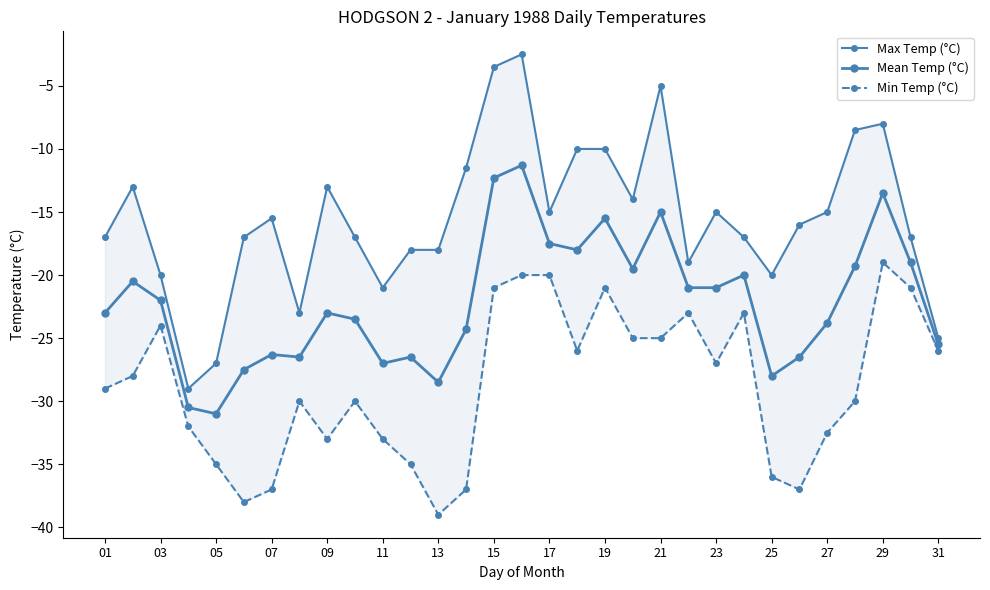

Is this an area chart (filled region under the line)?

No